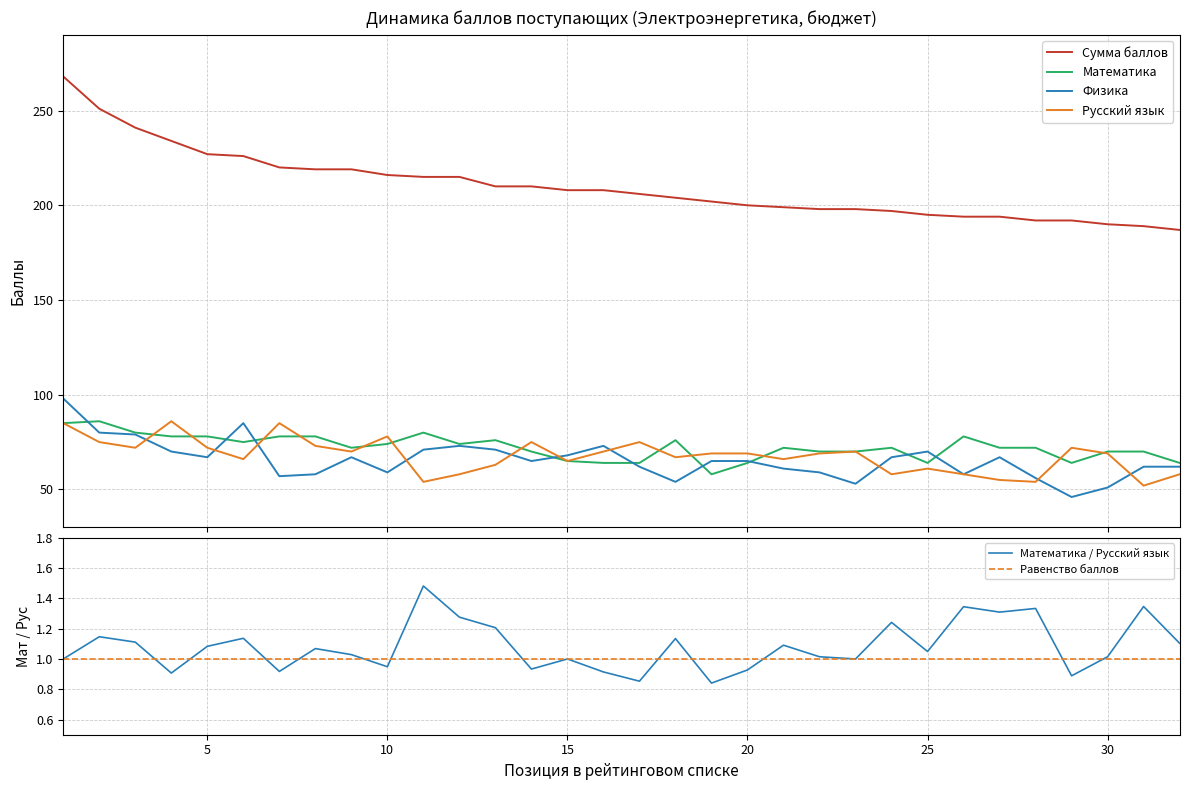

What are all the series names shown in the legend?

Сумма баллов, Математика, Физика, Русский язык